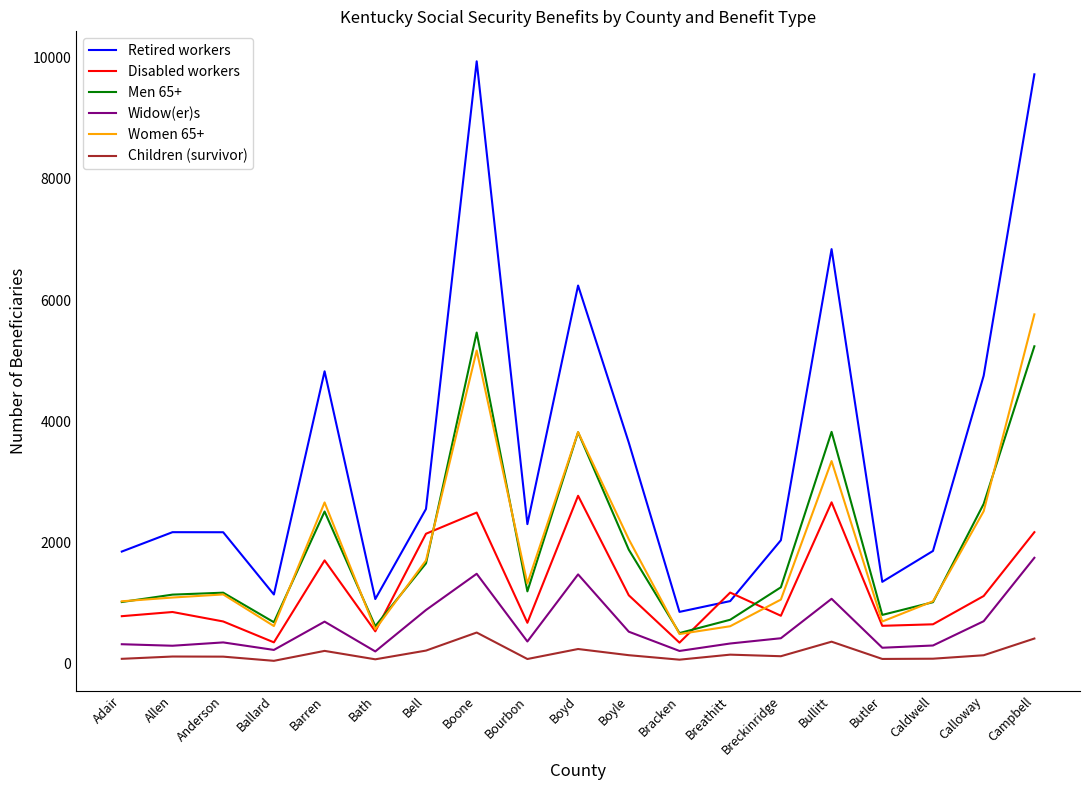

The Children (survivor) series shows 114 at Anderson. True or false?

True